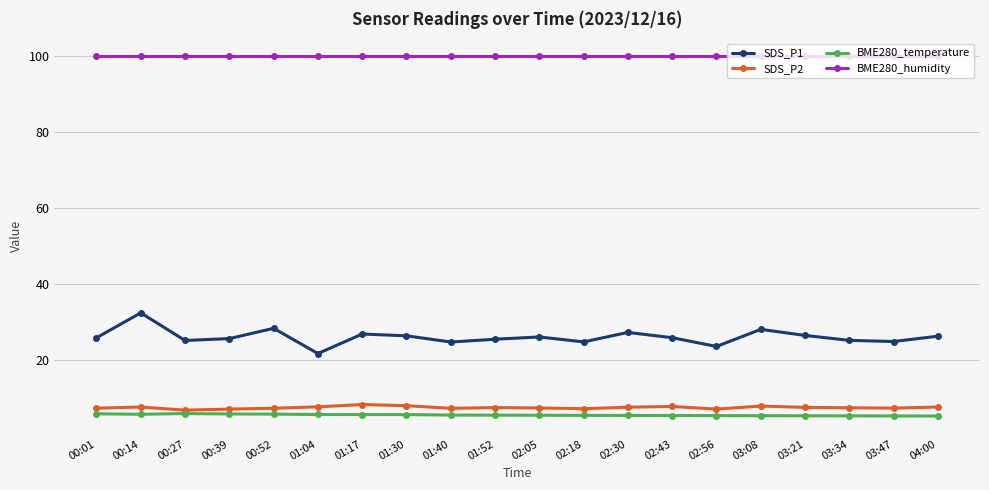

Which series has the largest total across all categories?

BME280_humidity